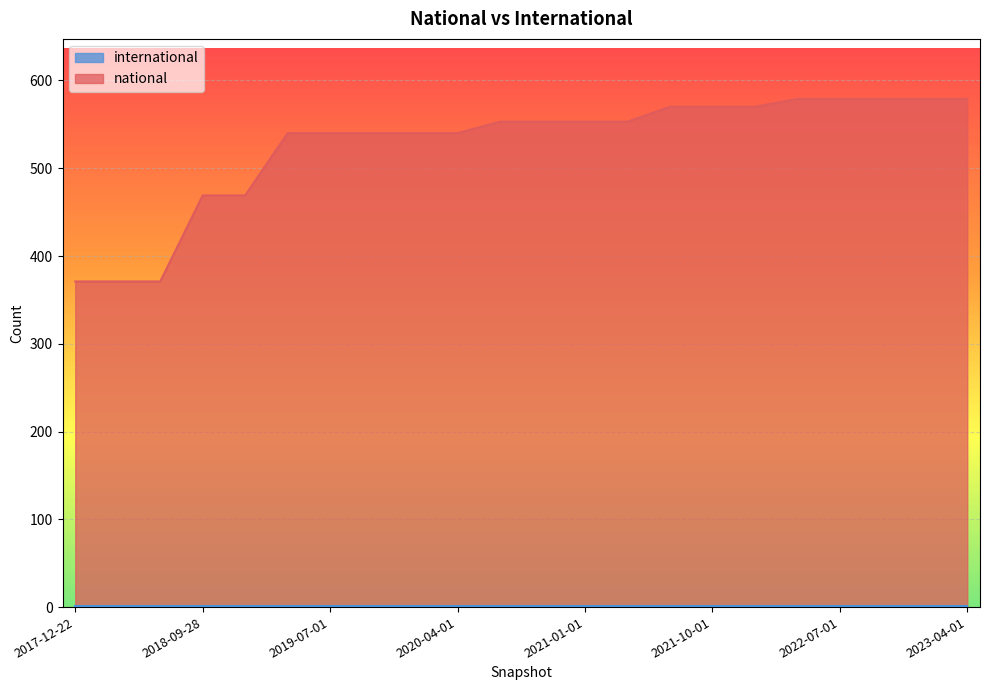

Does the chart display data point markers on the line(s)?

No